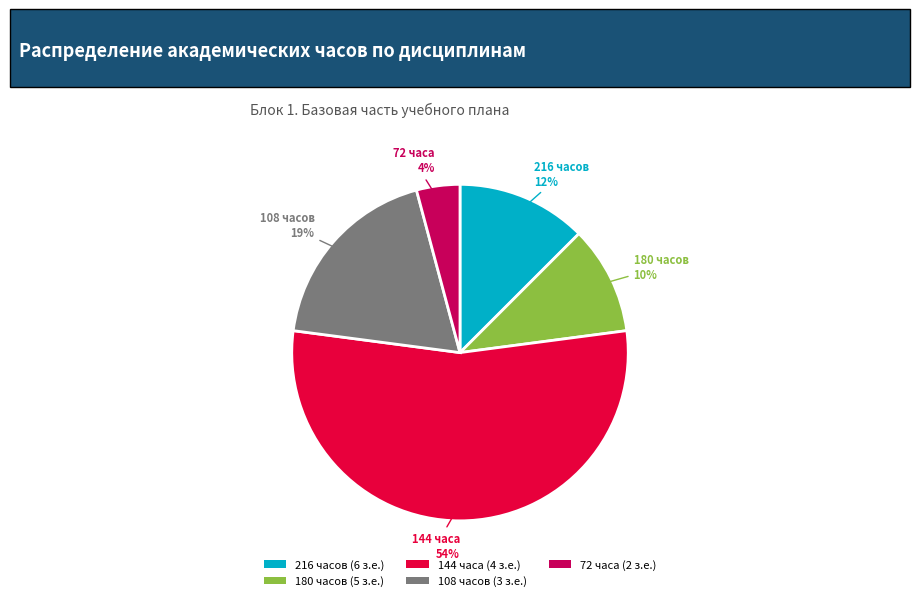

True or false: 180 часов (5 з.е.) accounts for 4% of the total.

False